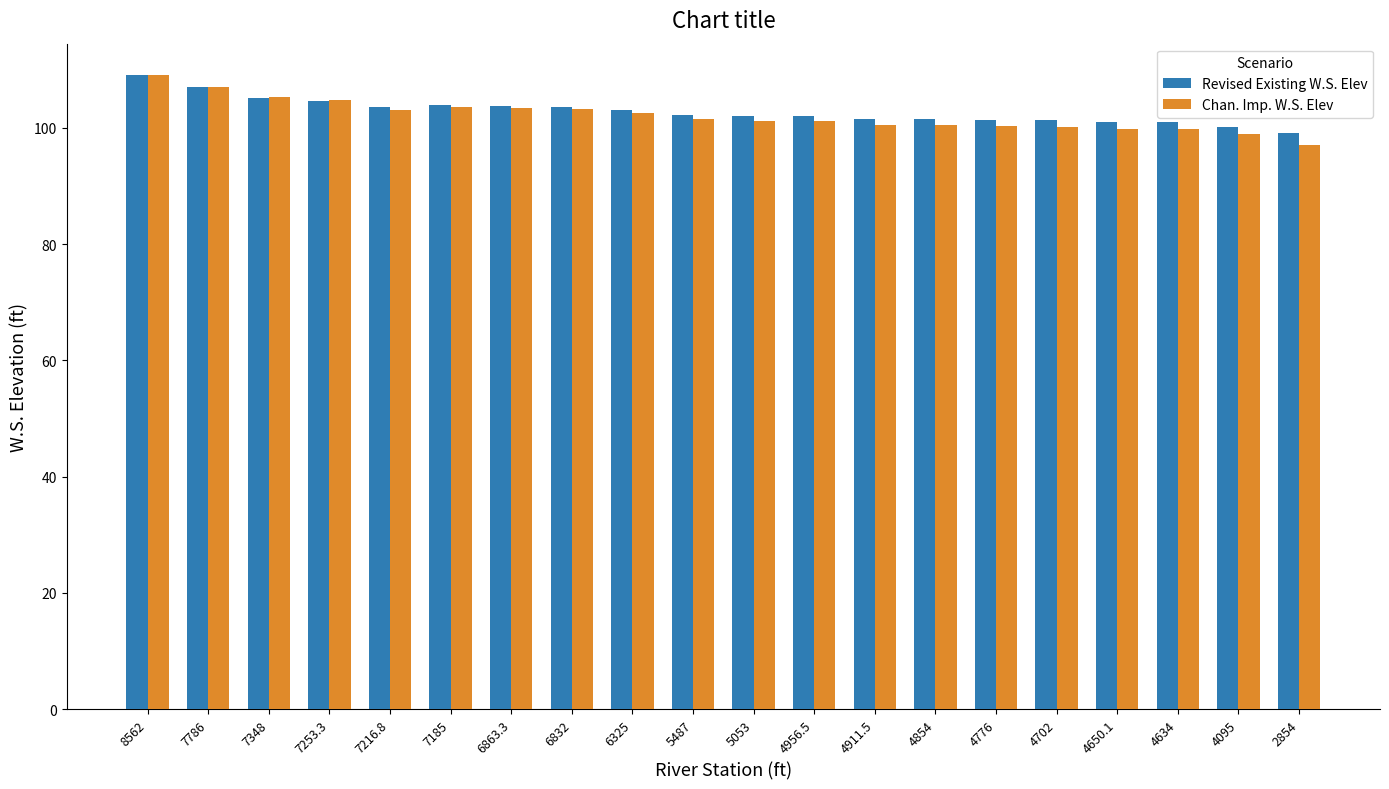

What is the spread (max minus min) of values at 4956.5?

0.9